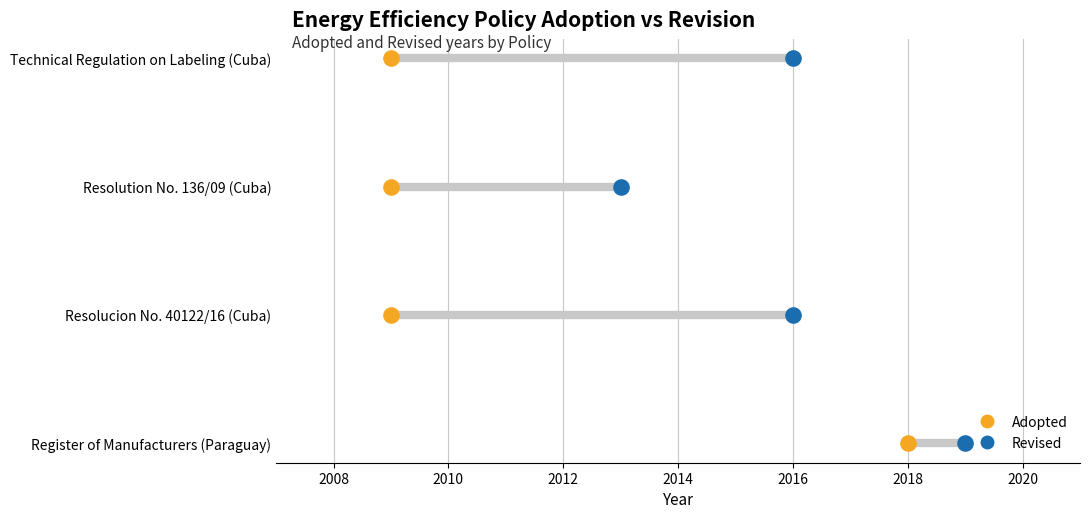

Which series reaches the maximum Y coordinate?

Adopted